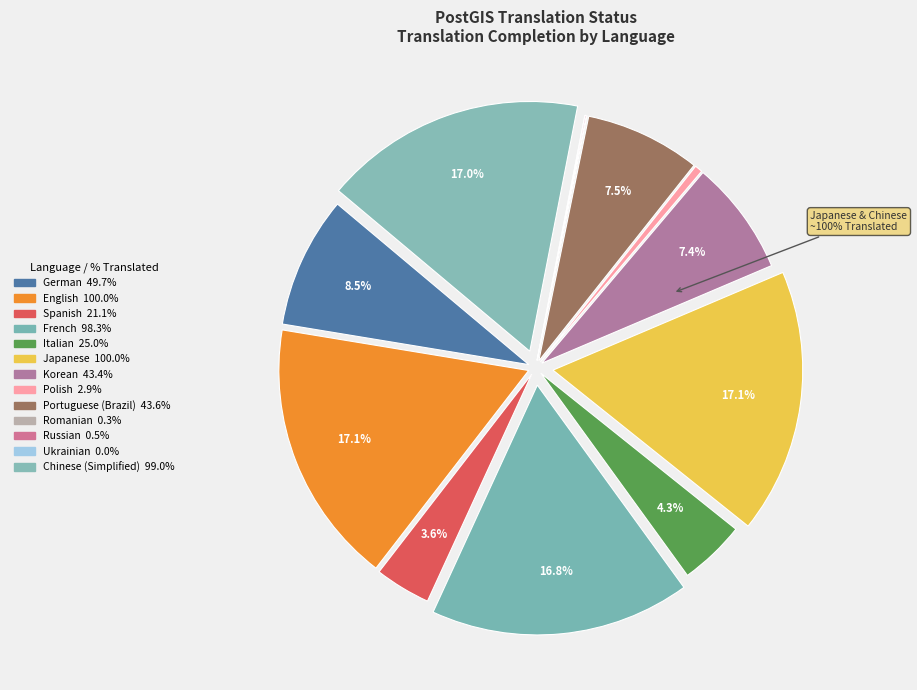

How many slices are in this pie chart?

13